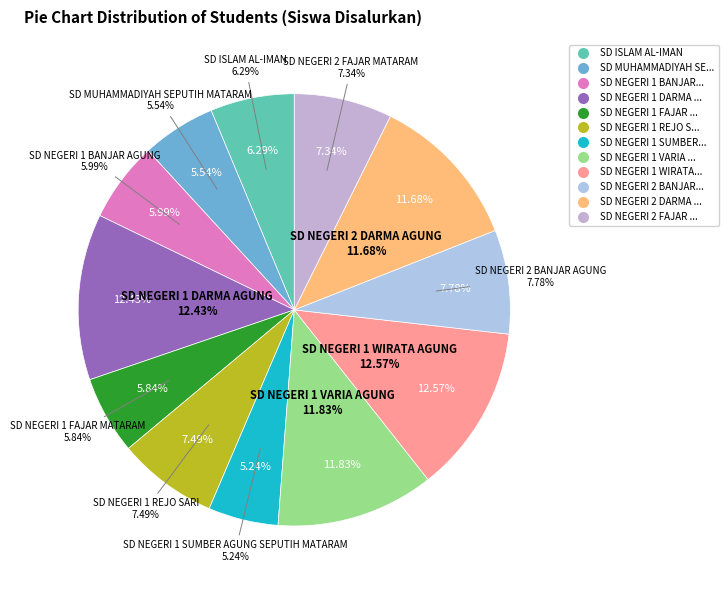

Is SD ISLAM AL-IMAN the majority of the pie?

No